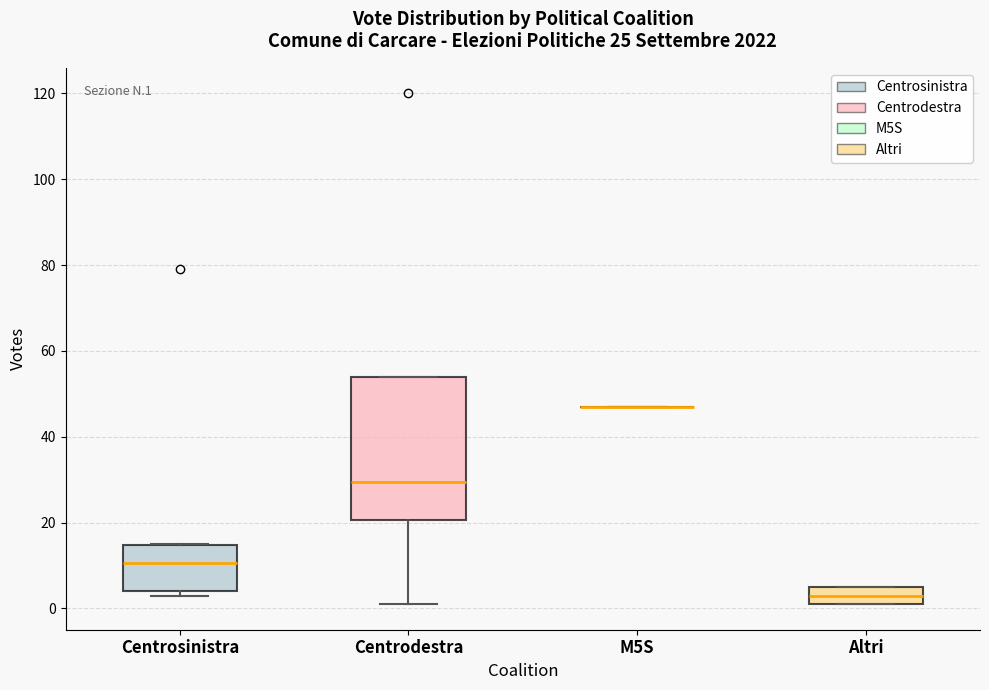

Where does the median line of the box for Centrosinistra sit on the y-axis? The values are not printed on the chart, so give them approximately, as read against the axis.

10